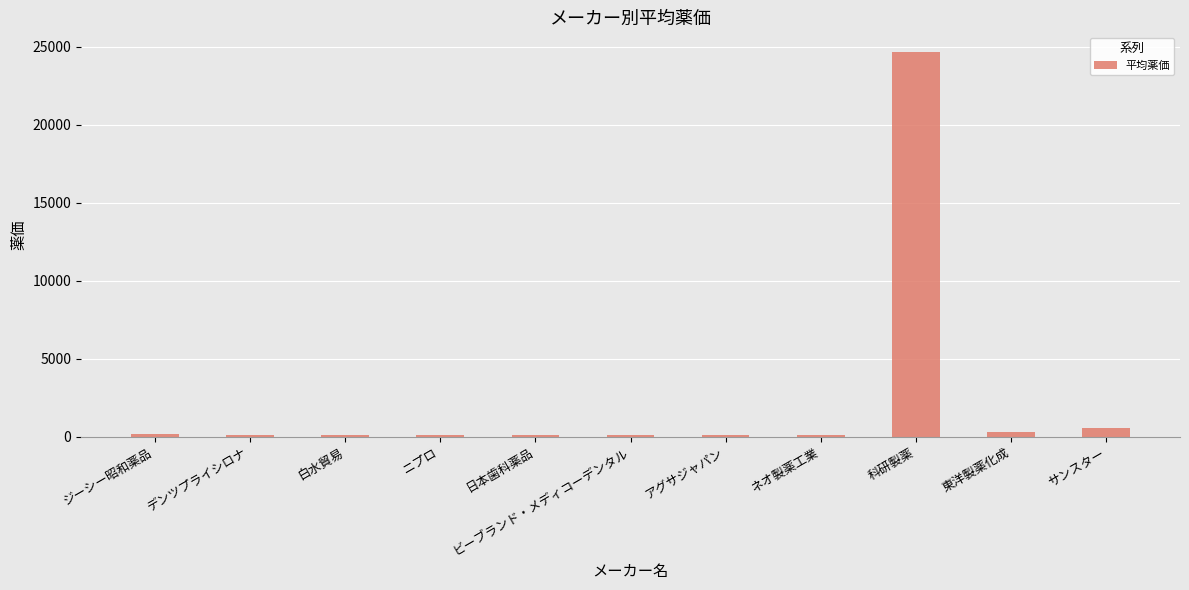

What is the ratio of the value at 科研製薬 to the value at サンスター?

46.2